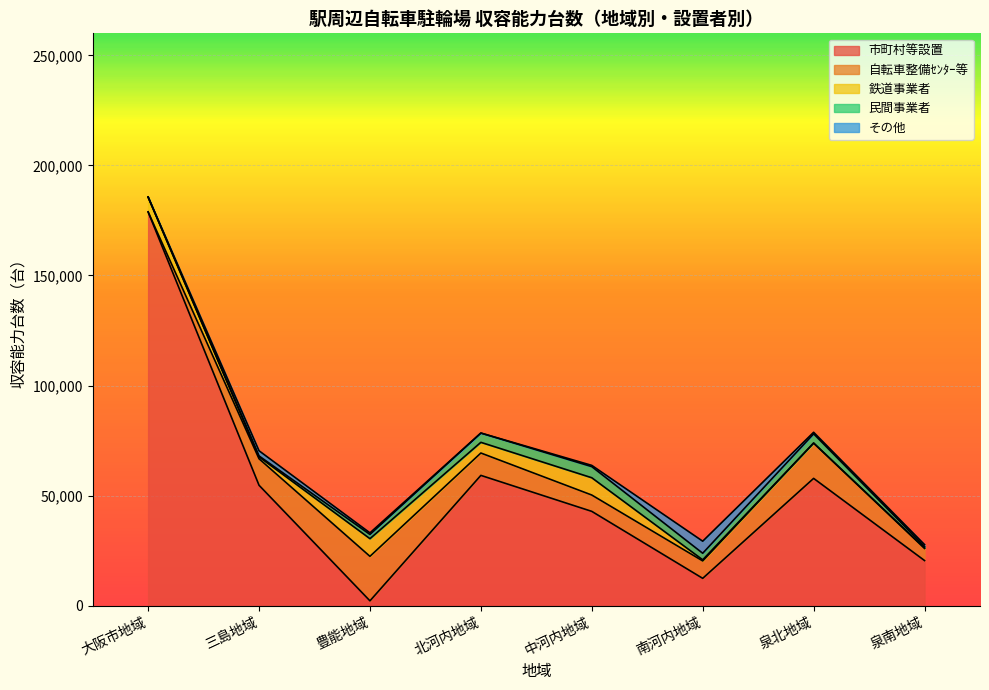

True or false: 鉄道事業者 and 民間事業者 intersect in this chart.

True